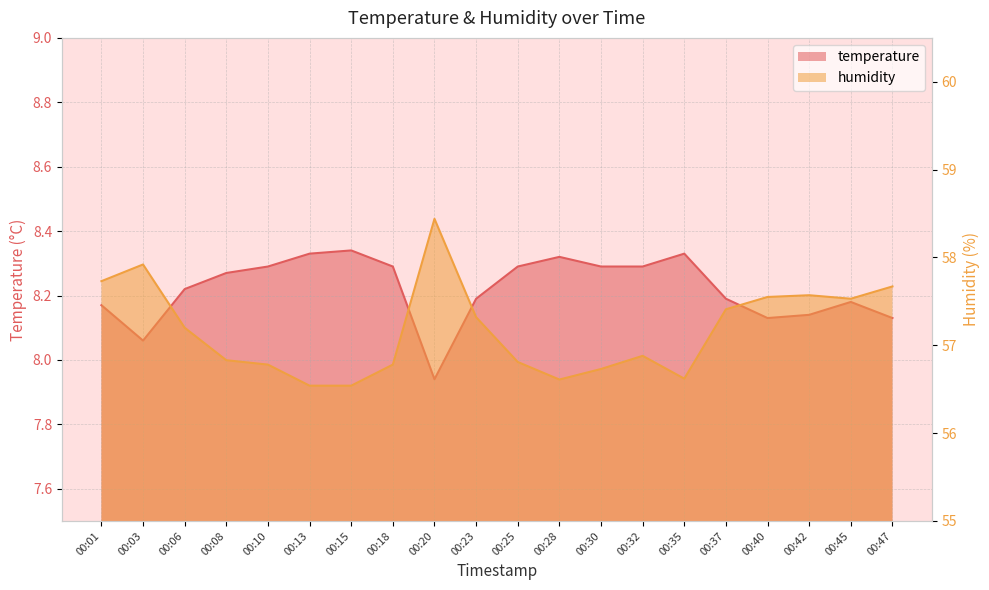

Where is temperature nearest to the value 8?

00:20